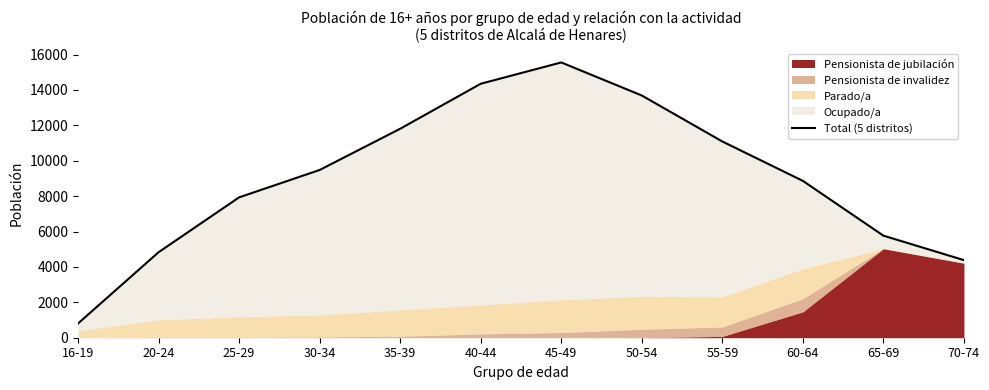

What is the difference between the values at 20-24 and 35-39?

6978